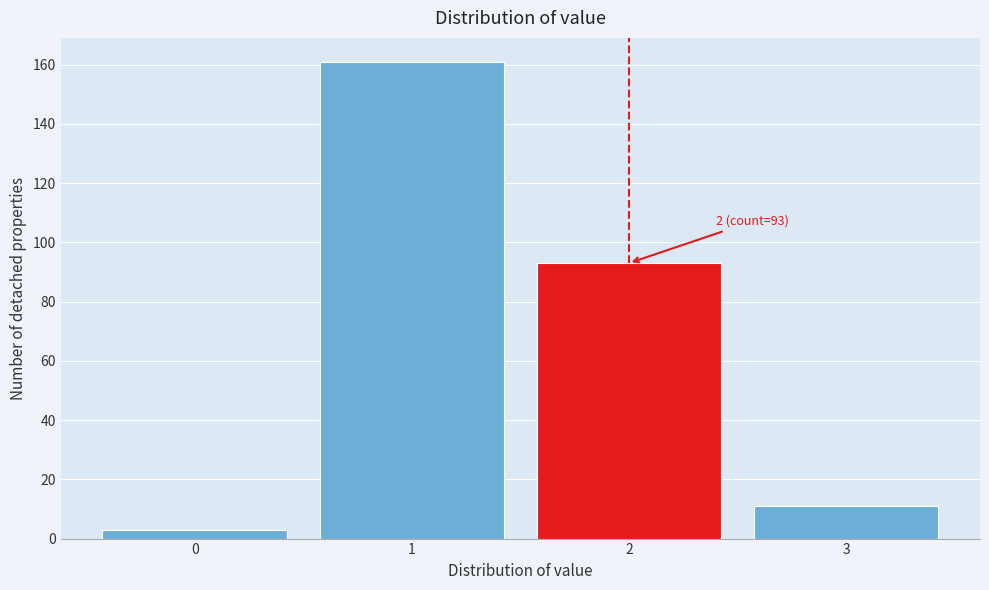

Which range on the x-axis has the tallest bar?

0.5 to 1.5